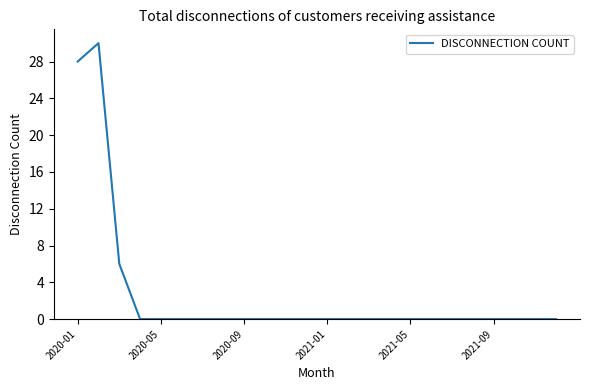

What is the maximum value shown in the chart?

30